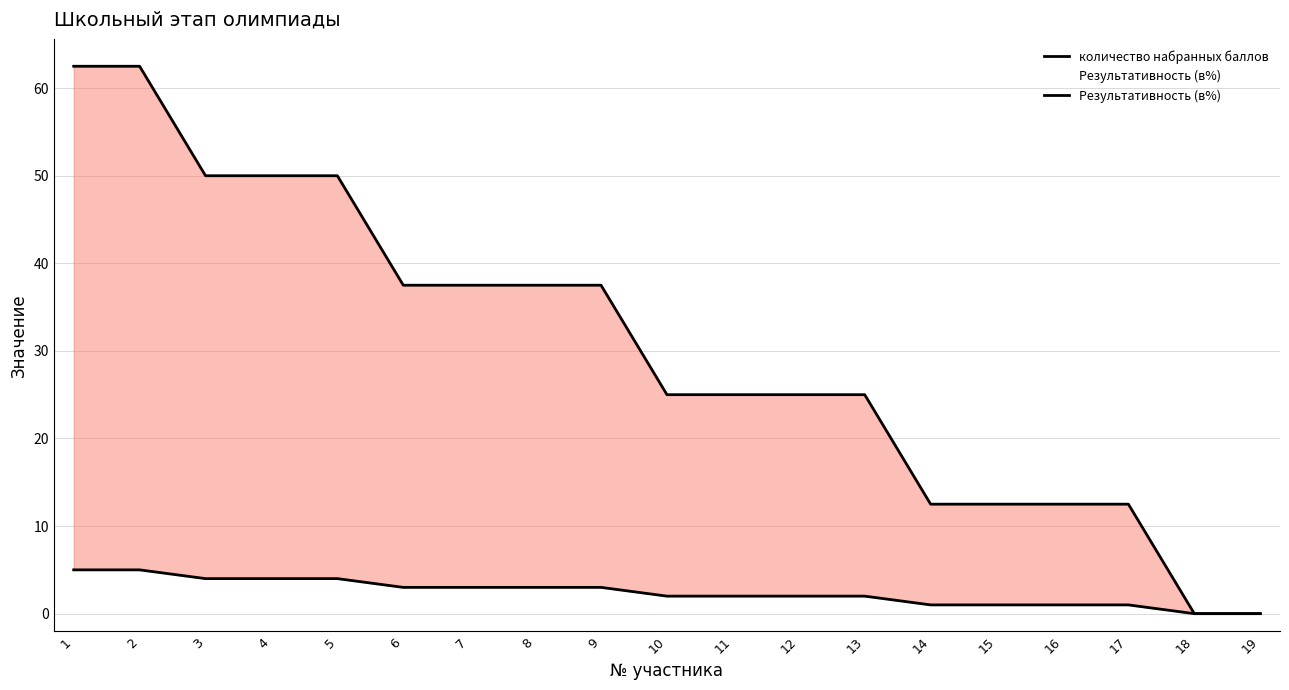

Between 12 and 15, which is larger?

12